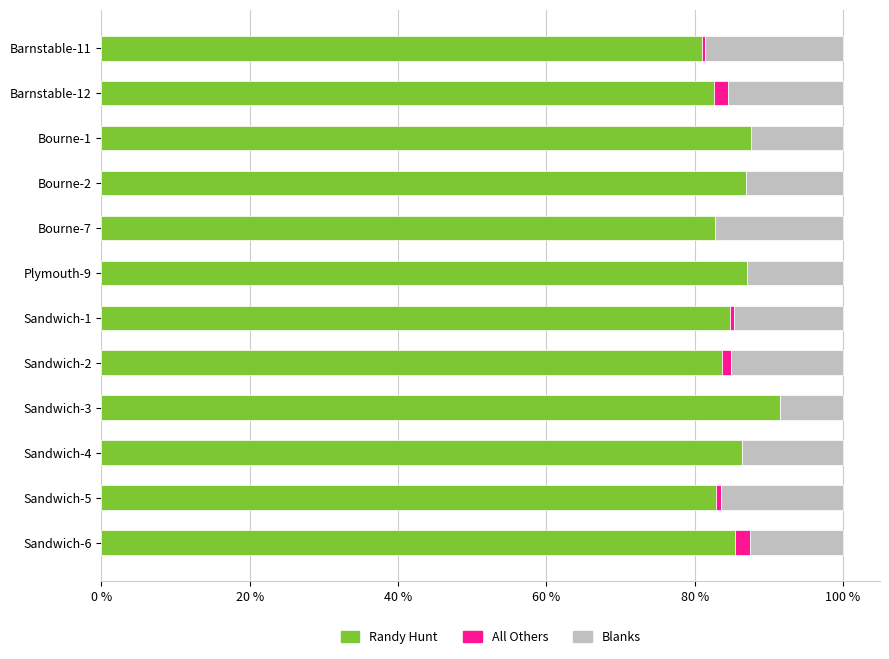

What is the sum of all Randy Hunt values?

1022.8